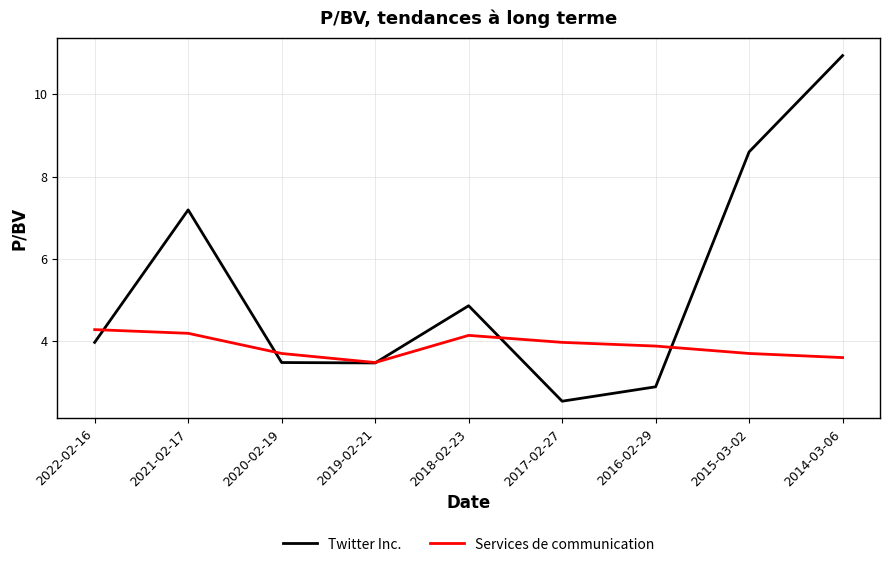

List the series in order of their overall mean, lowest first.

Services de communication, Twitter Inc.